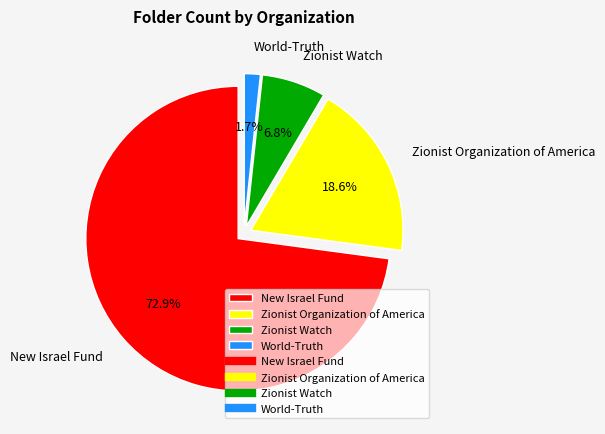

Do New Israel Fund and Zionist Watch together represent more than half of the pie?

Yes